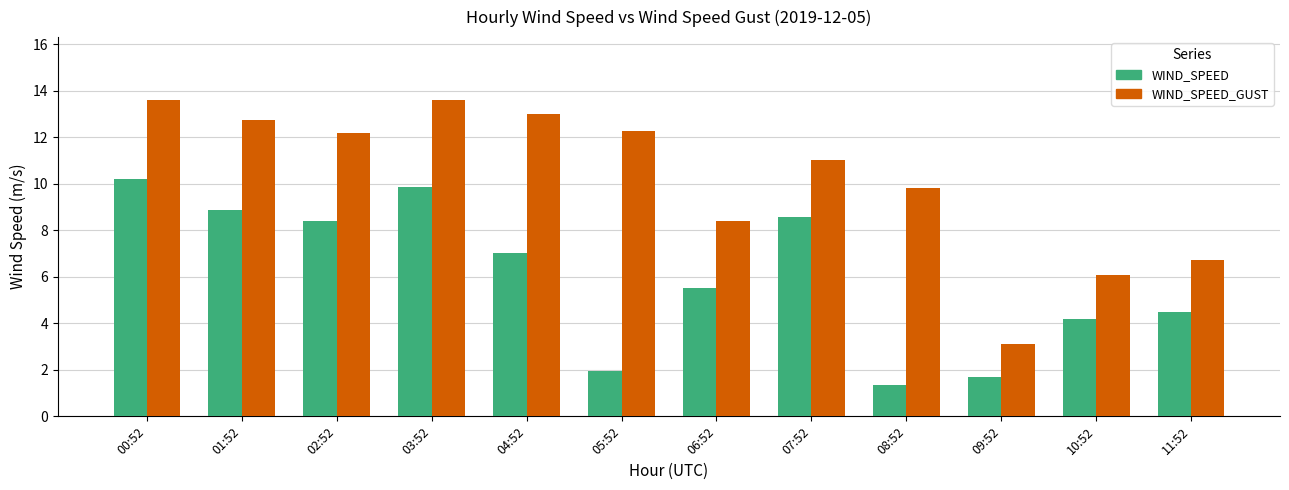

The WIND_SPEED series shows 1.7 at 09:52. True or false?

True